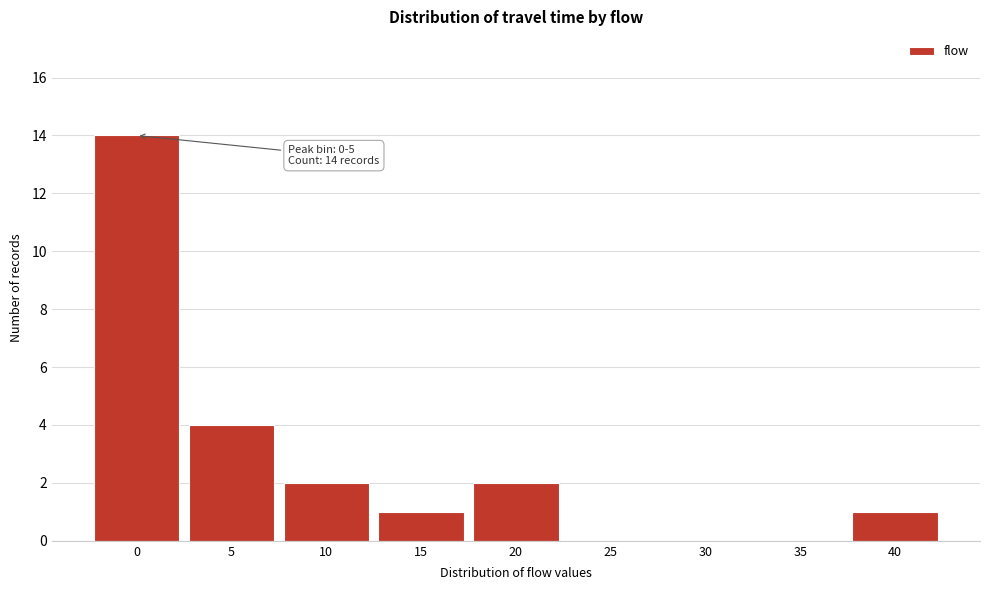

Reading right to left, transcribe all the data shown in this chart.

40=1	35=0	30=0	25=0	20=2	15=1	10=2	5=4	0=14